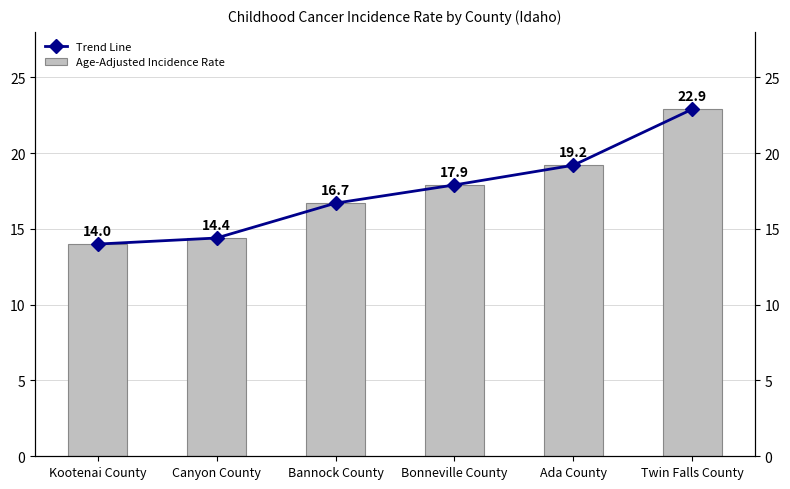

How many groups of bars are there?

6